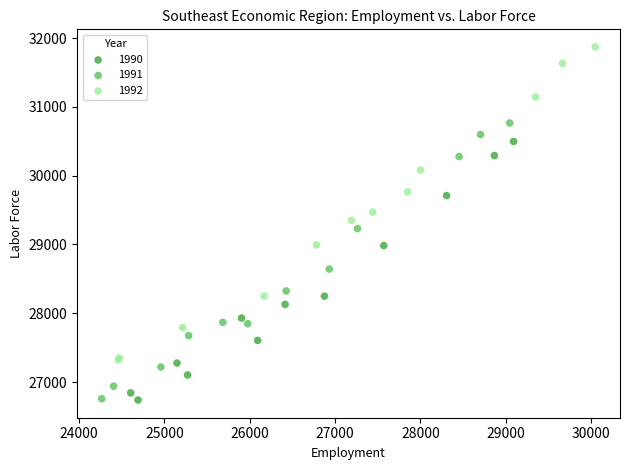

Which series reaches the maximum Y coordinate?

1992